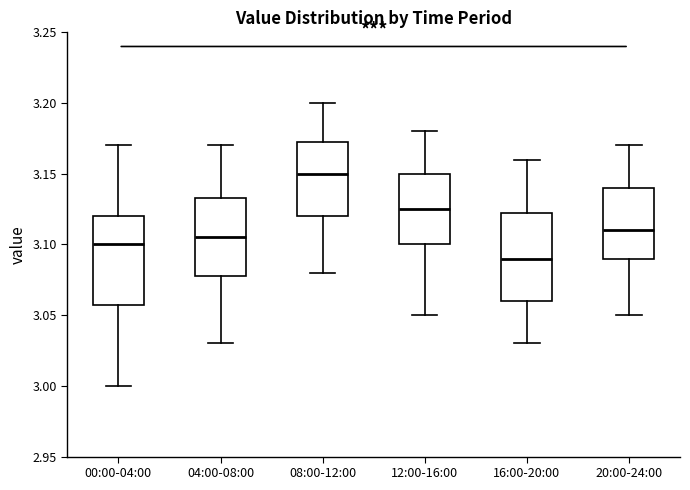

Where is the lower edge of the box for 00:00-04:00 on the y-axis? The values are not printed on the chart, so give them approximately, as read against the axis.

3.060